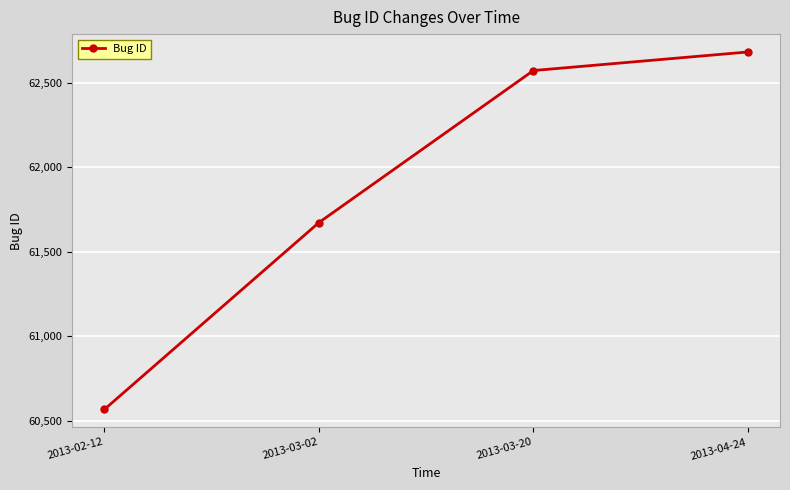

Does the chart display data point markers on the line(s)?

Yes